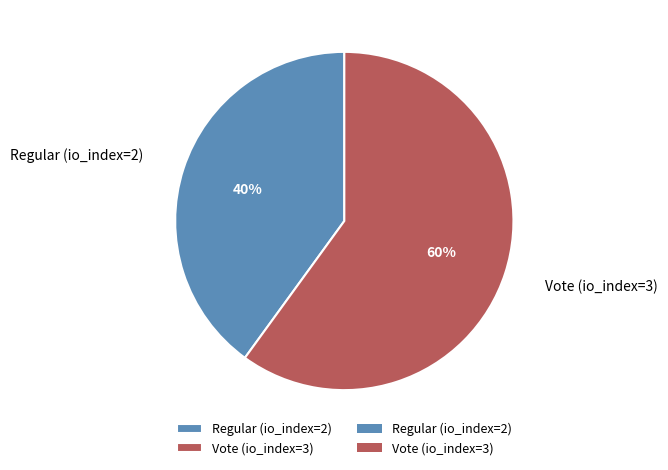

How many slices are in this pie chart?

2